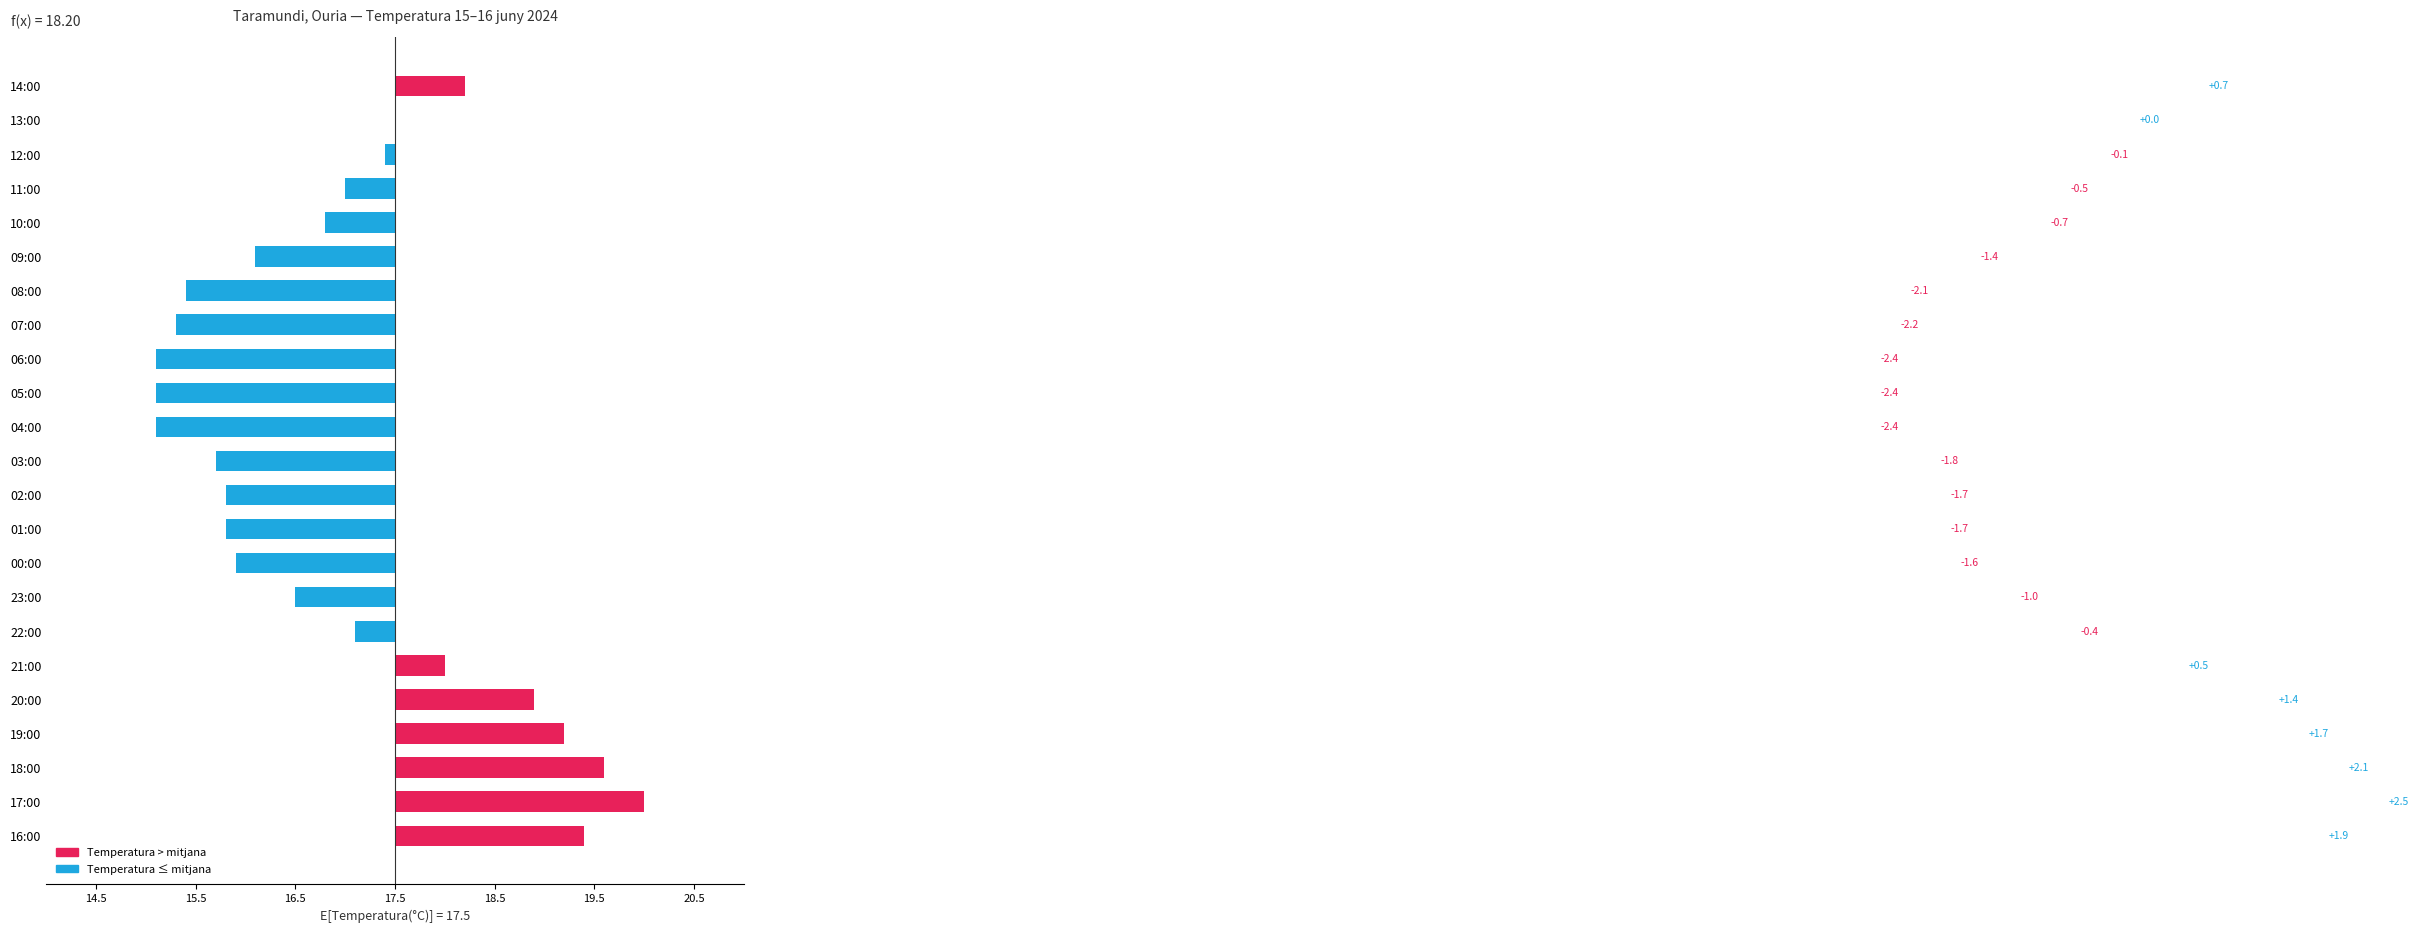

How many data points are above 0?

7